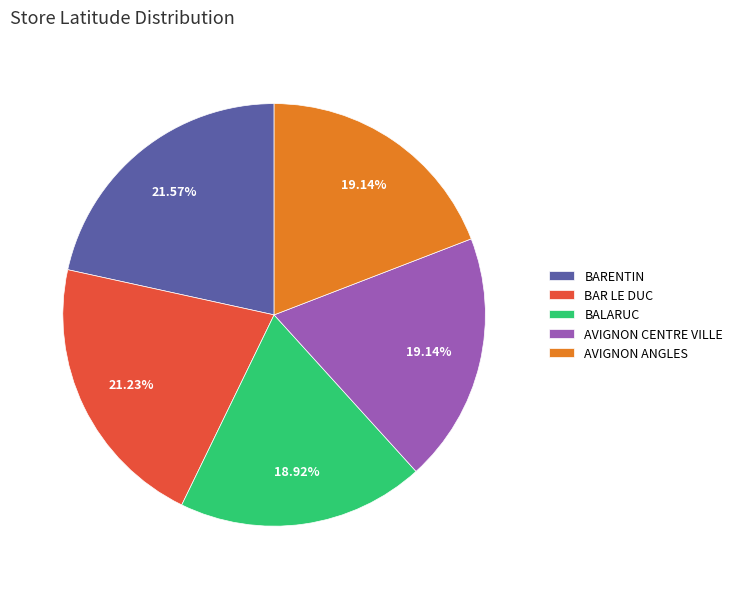

Does AVIGNON CENTRE VILLE account for over 50% of the chart?

No